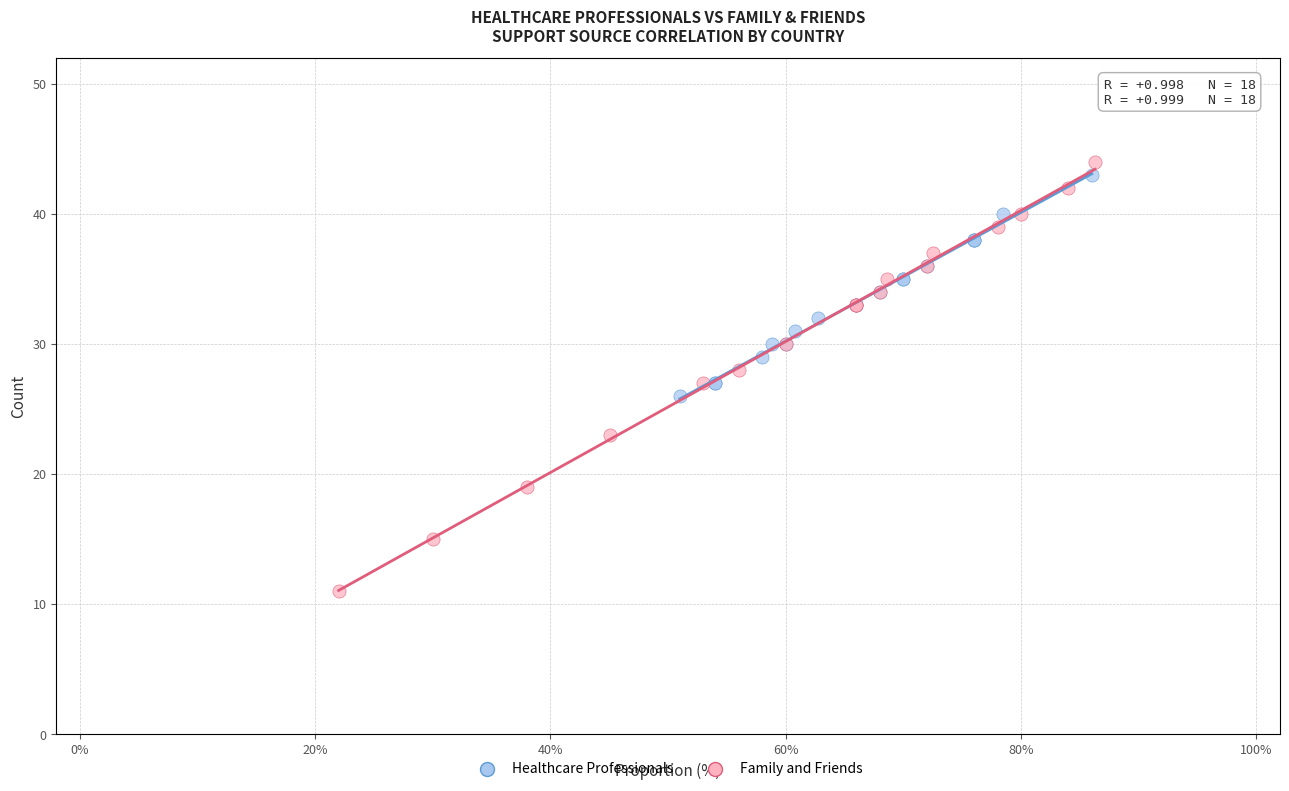

Which series reaches the minimum Y coordinate?

Family and Friends